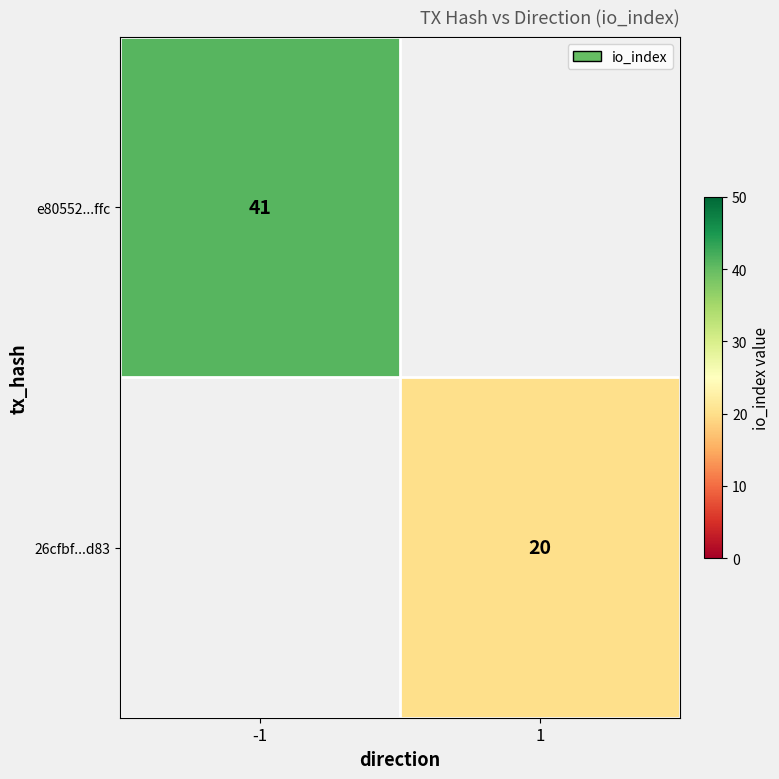

True or false: e80552...ffc has a value of 41 at -1.

True